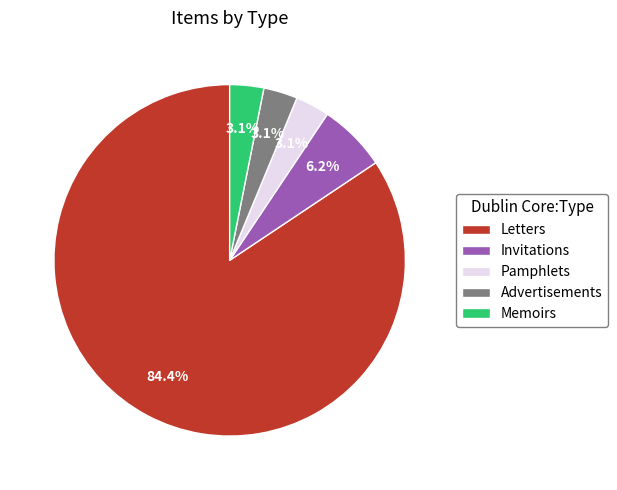

The Memoirs slice represents 3% of the pie. True or false?

True